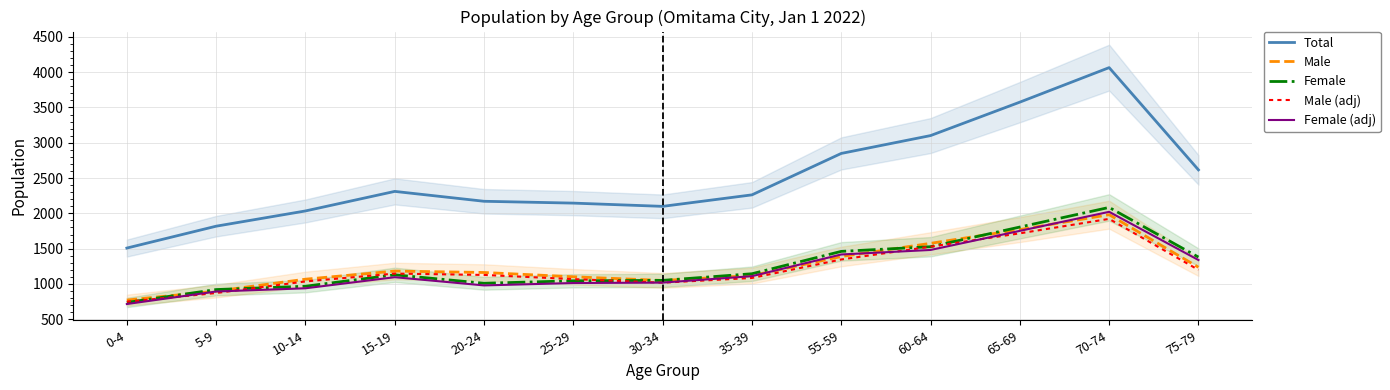

What is the average value of the Female series?

1250.6